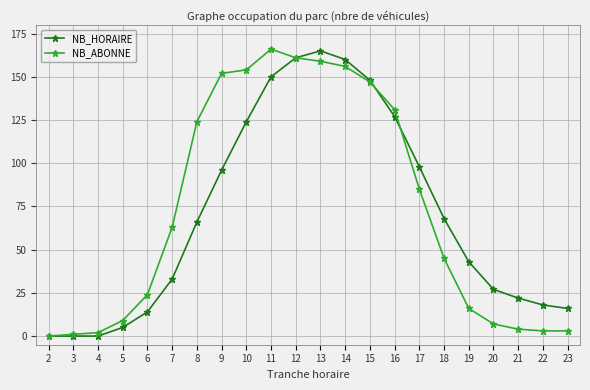

List the series in order of their overall mean, highest first.

NB_ABONNE, NB_HORAIRE